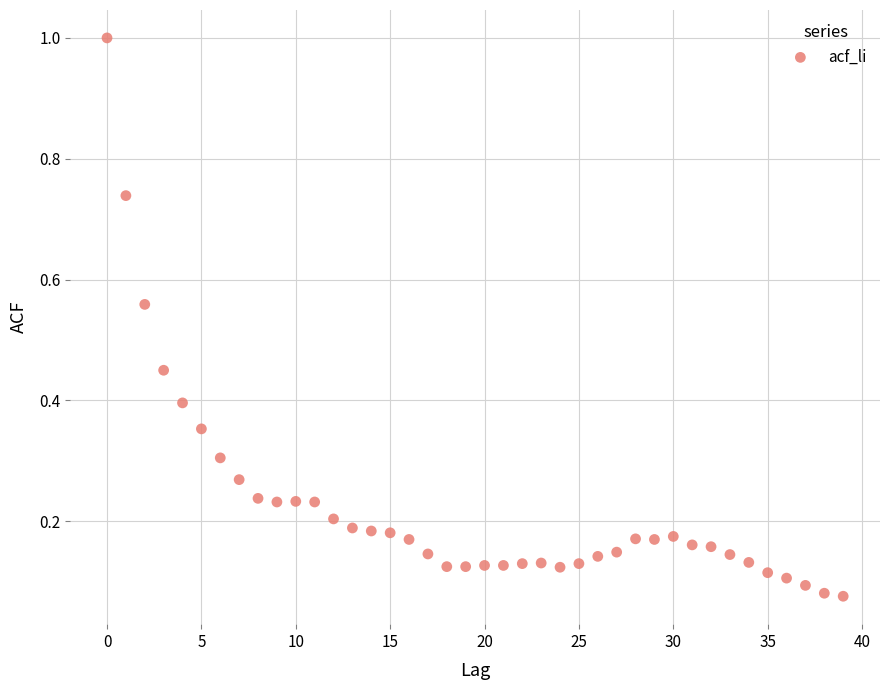

Count the number of points in this scatter plot.

40